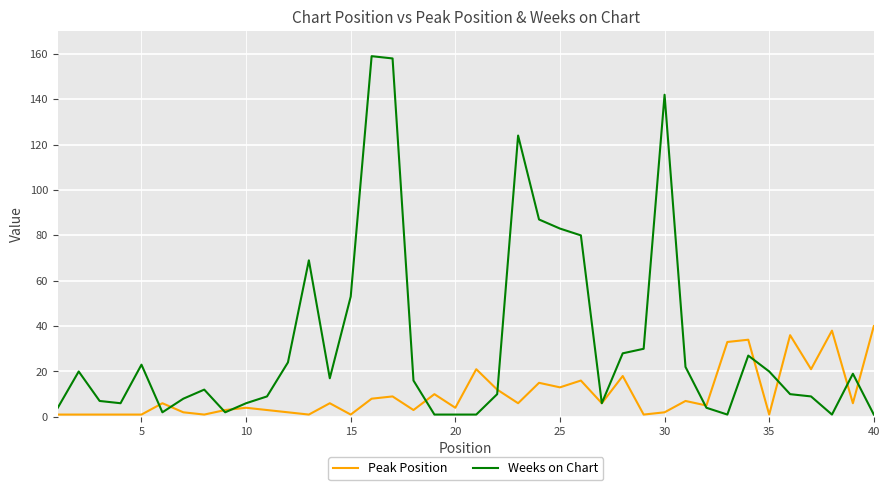

What is the highest value of the Peak Position series?

40